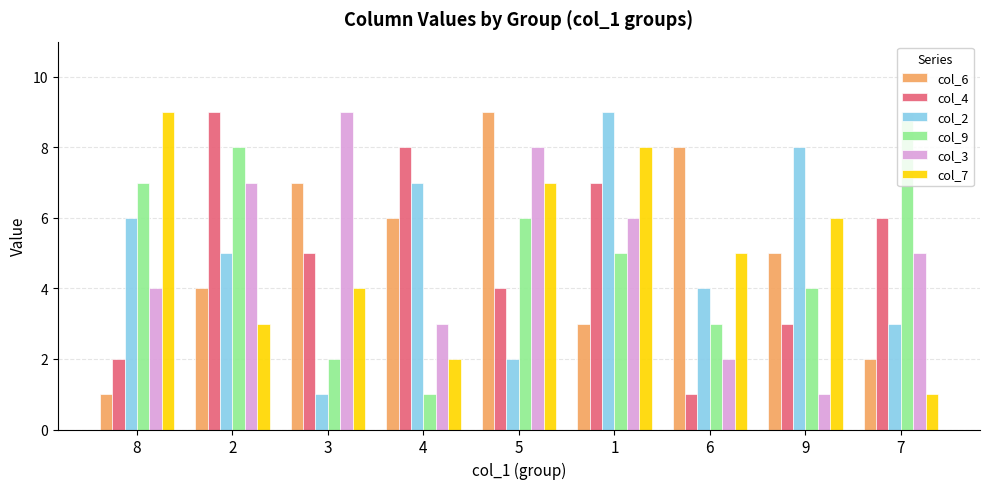

Where does the col_9 series first go above 5?

8